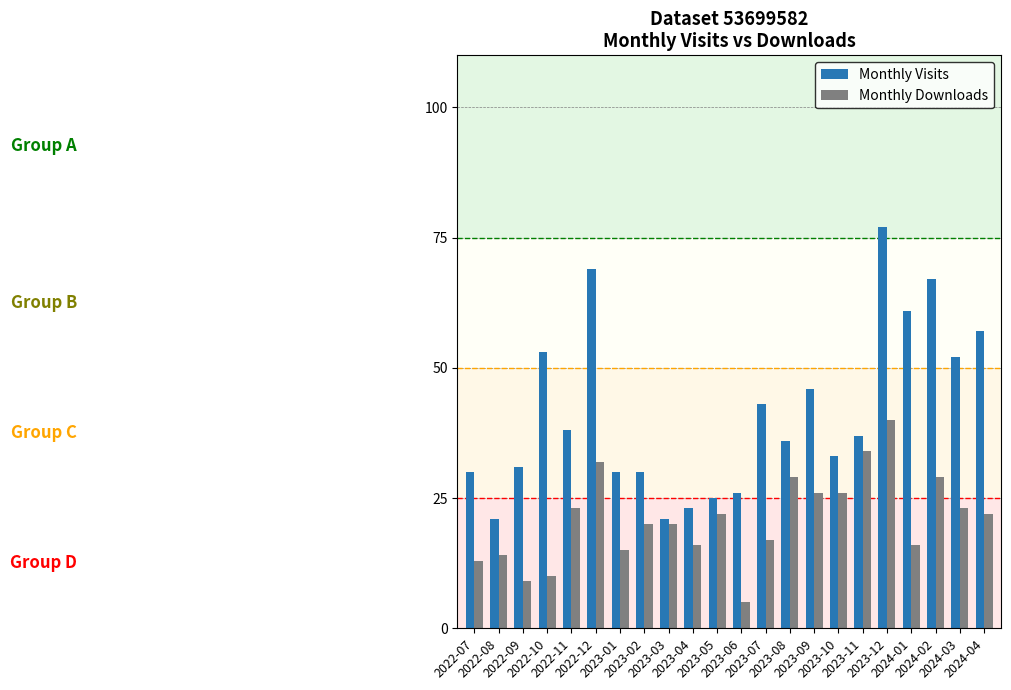

How many values in the Monthly Downloads series are below 22?

11